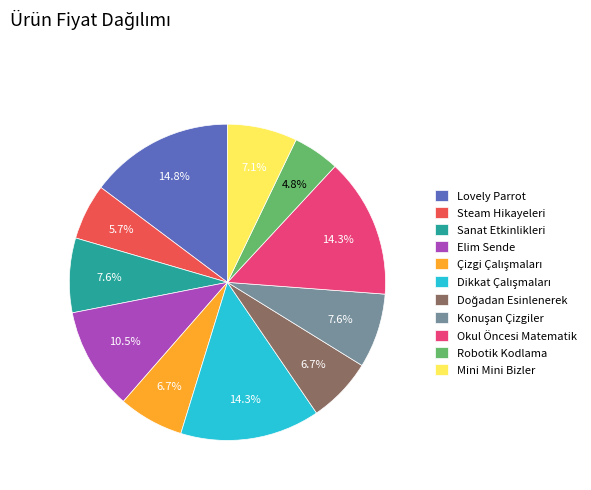

True or false: Okul Öncesi Matematik accounts for 27% of the total.

False